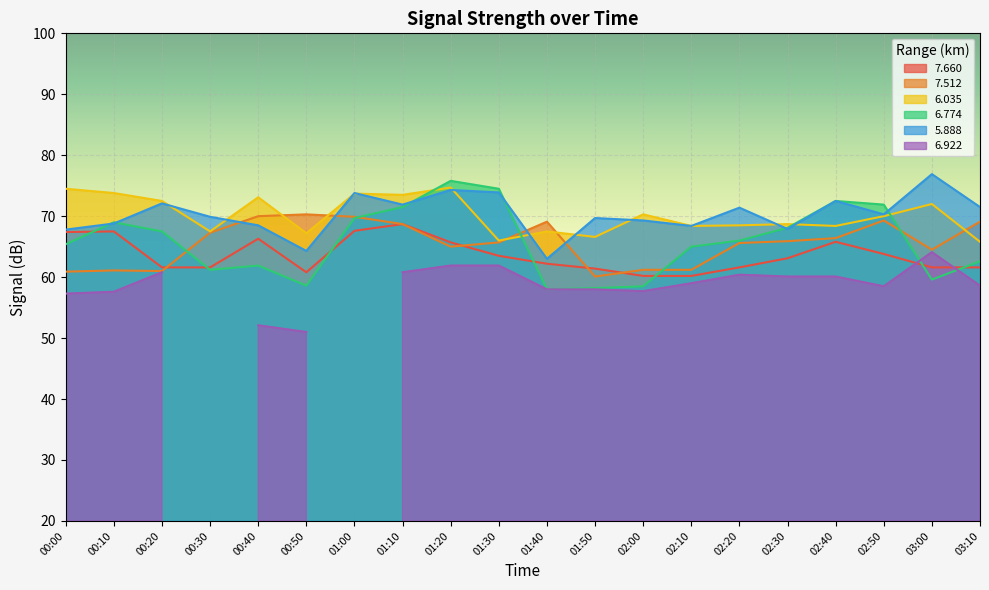

True or false: 7.660 has a value of 66.3 at 00:40.

True